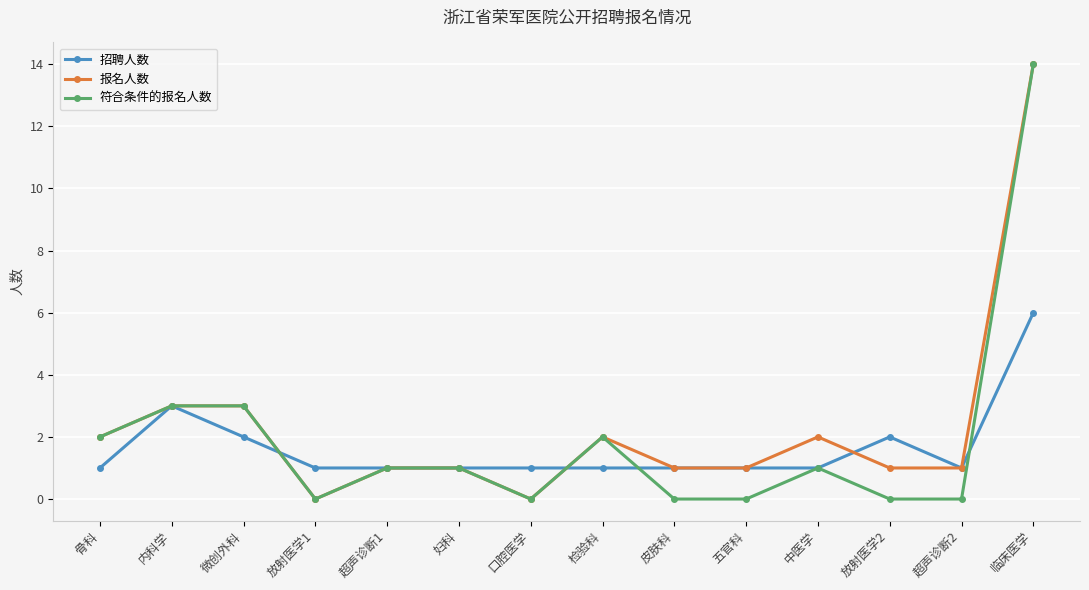

Which series changed the most between 口腔医学 and 中医学?

报名人数